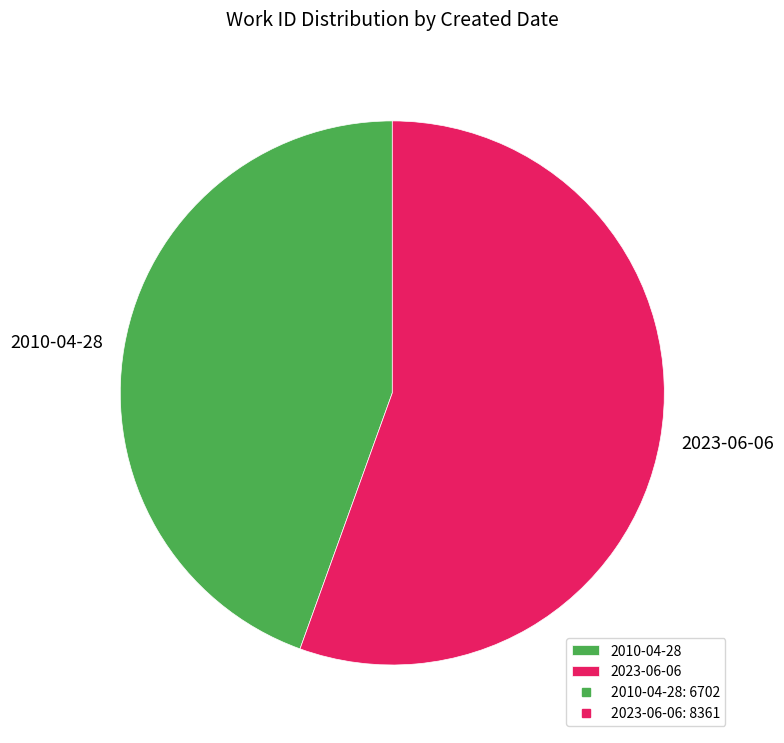

How many slices are in this pie chart?

2